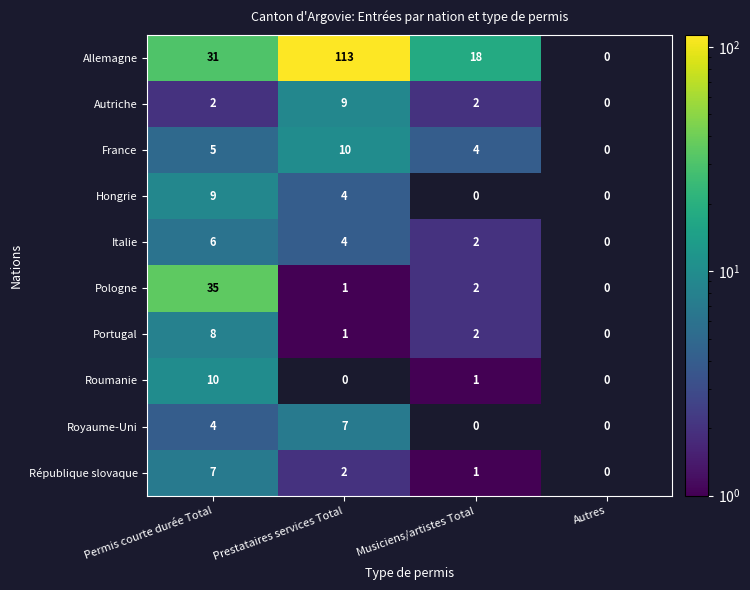

What is the spread (max minus min) of values at Permis courte durée Total?

33